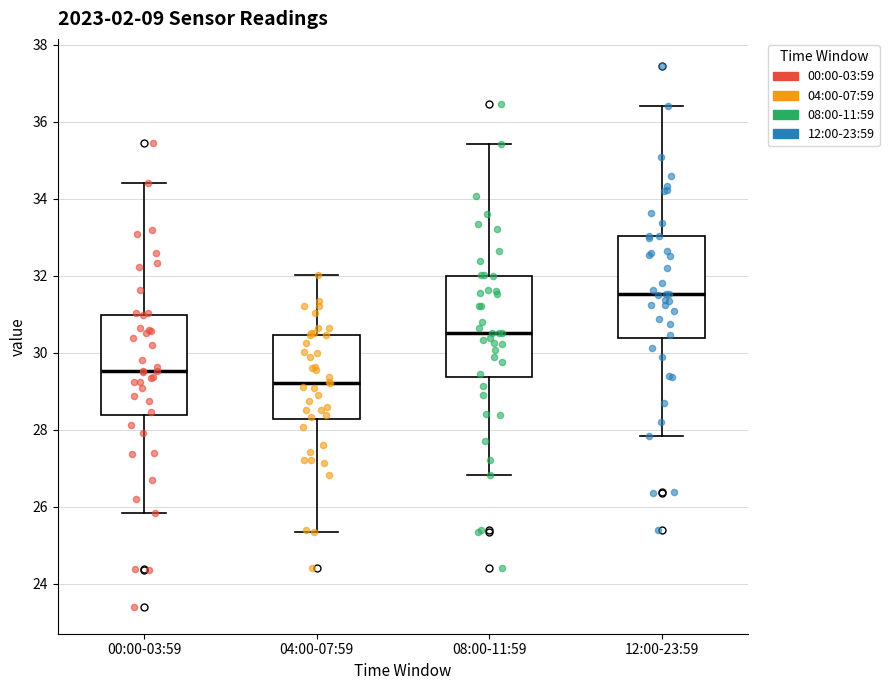

Reading left to right, transcribe this box plot: for each box, give where its median line is, the range the box spans, and where its two whiskers end, as read against the y-axis. The values are not printed on the chart, so give them approximately, as read against the axis.

00:00-03:59: median 29.6, box 28.4 to 31.0, whiskers 25.8 to 34.4
04:00-07:59: median 29.2, box 28.2 to 30.4, whiskers 25.4 to 32.0
08:00-11:59: median 30.6, box 29.4 to 32.0, whiskers 26.8 to 35.4
12:00-23:59: median 31.6, box 30.4 to 33.0, whiskers 27.8 to 36.4